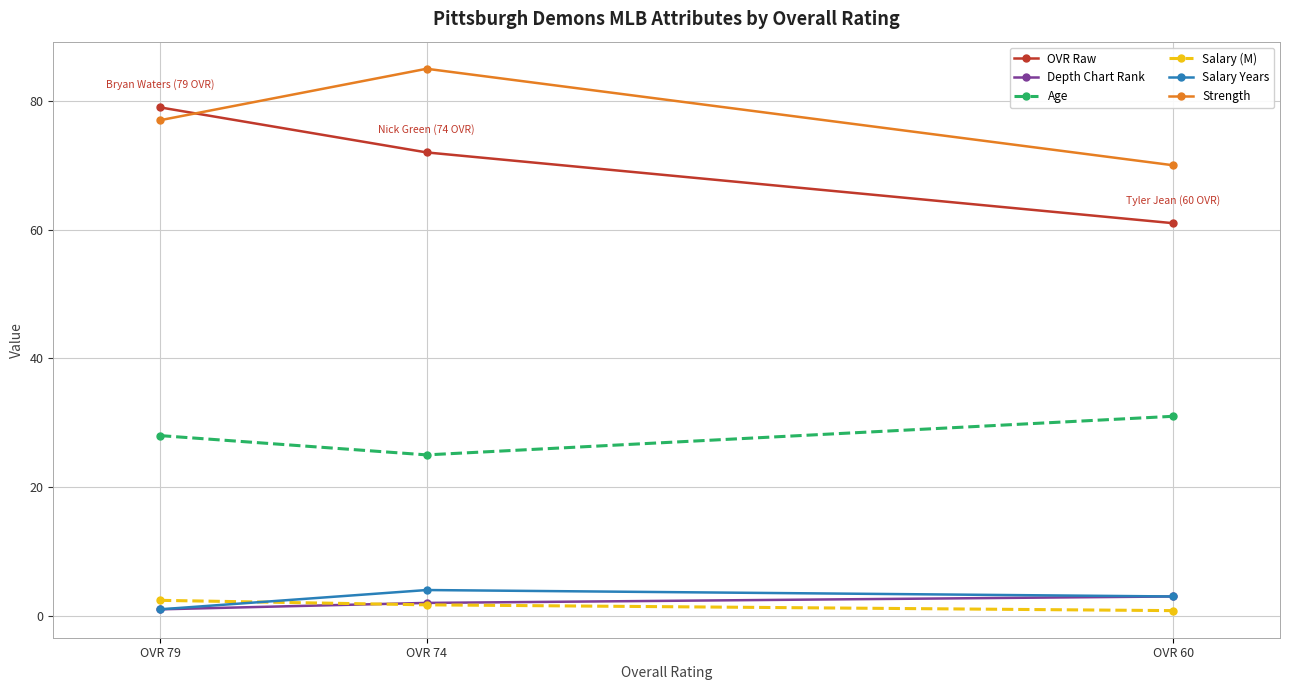

What are all the series names shown in the legend?

OVR Raw, Depth Chart Rank, Age, Salary (M), Salary Years, Strength